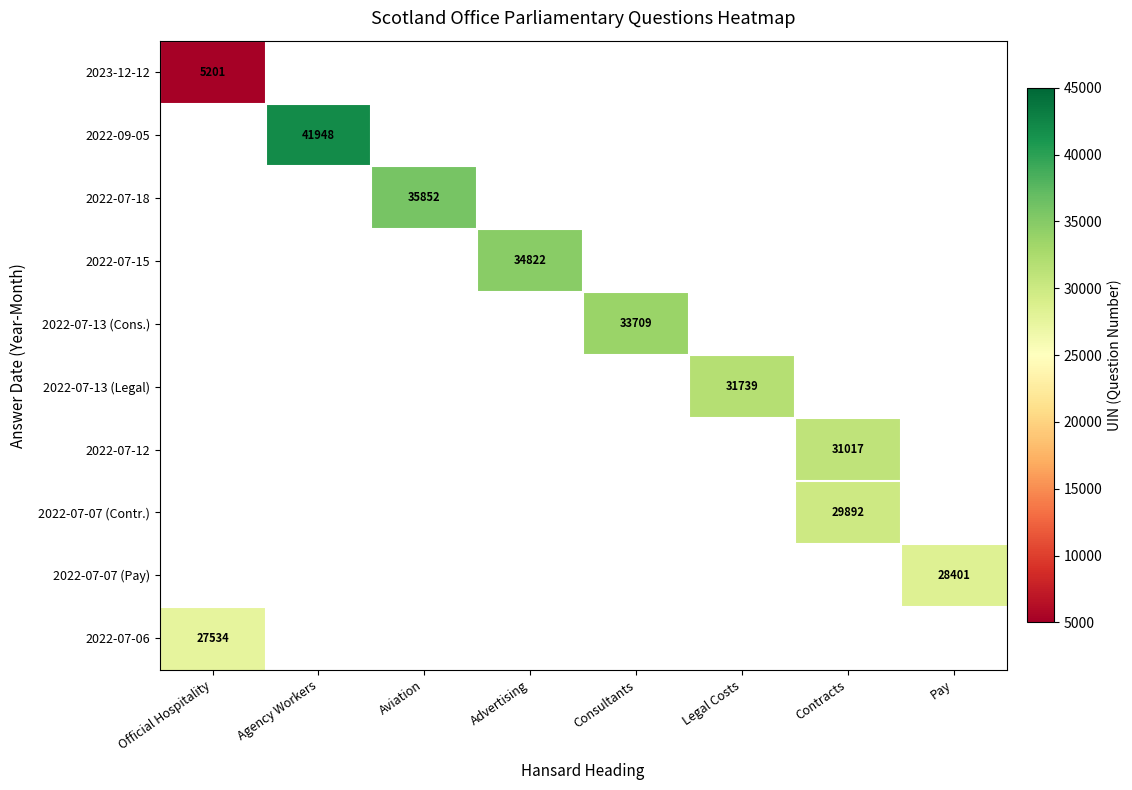

The value of 2022-09-05 at Agency Workers is 20458. True or false?

False